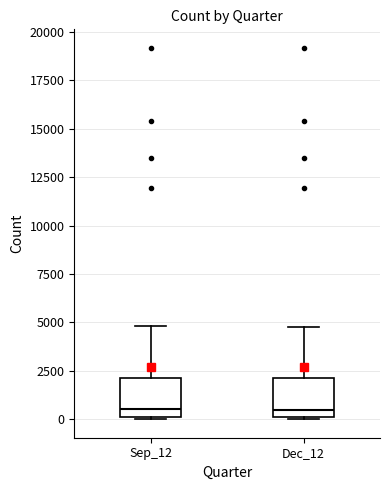

Reading left to right, transcribe this box plot: for each box, give where its median line is, the range the box spans, and where its two whiskers end, as read against the y-axis. The values are not printed on the chart, so give them approximately, as read against the axis.

Sep_12: median 500, box 0 to 2000, whiskers 0 to 5000
Dec_12: median 500, box 0 to 2000, whiskers 0 to 5000